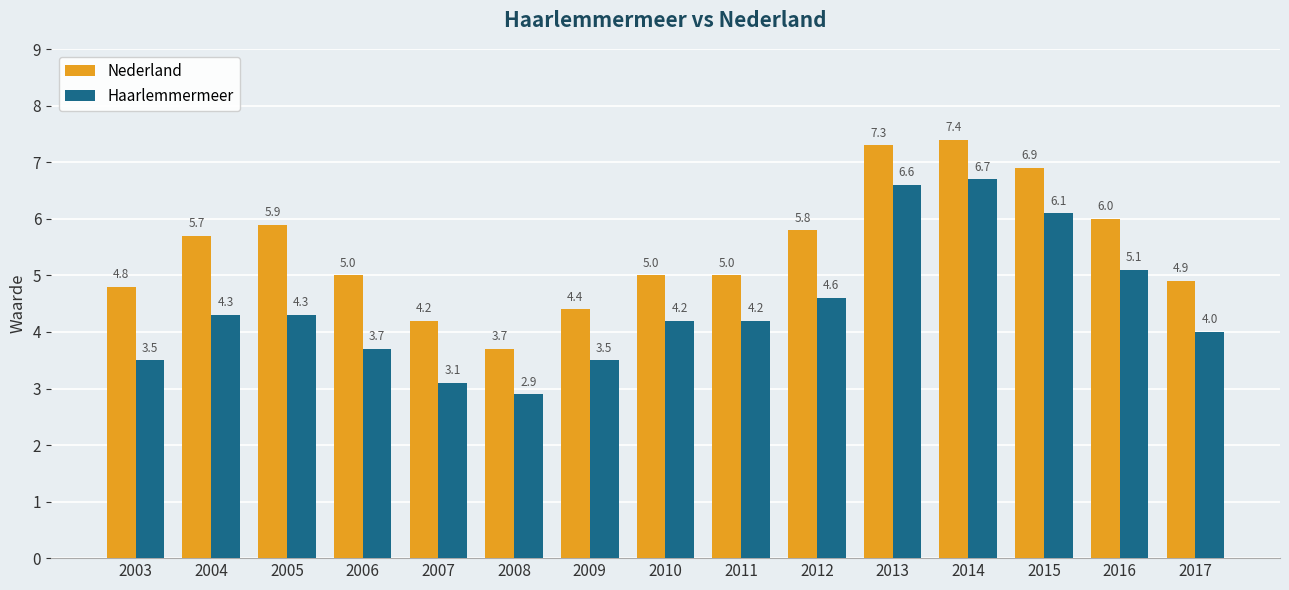

Rank the series by their maximum value, from lowest to highest.

Haarlemmermeer, Nederland